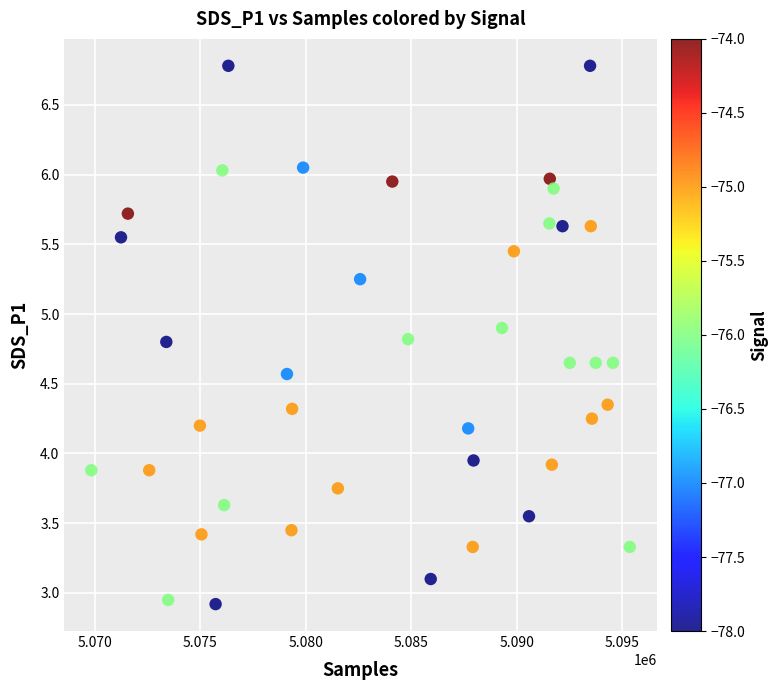

What is the range of Y values (max minus min)?

3.9